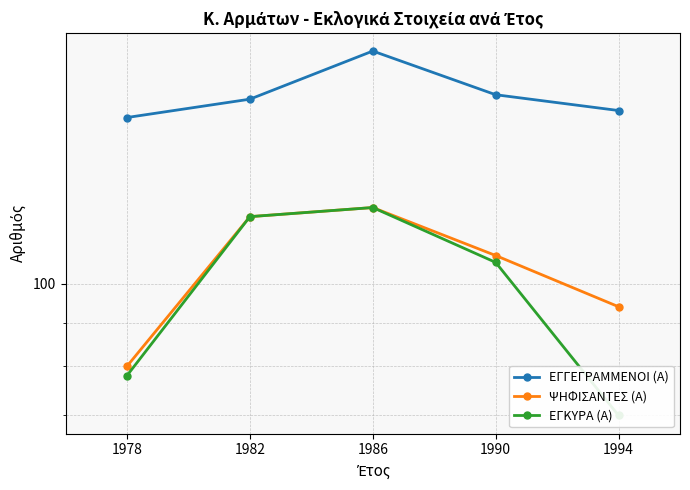

Is it true that ΕΓΓΕΓΡΑΜΜΕΝΟΙ (Α) equals 165 at 1982?

True